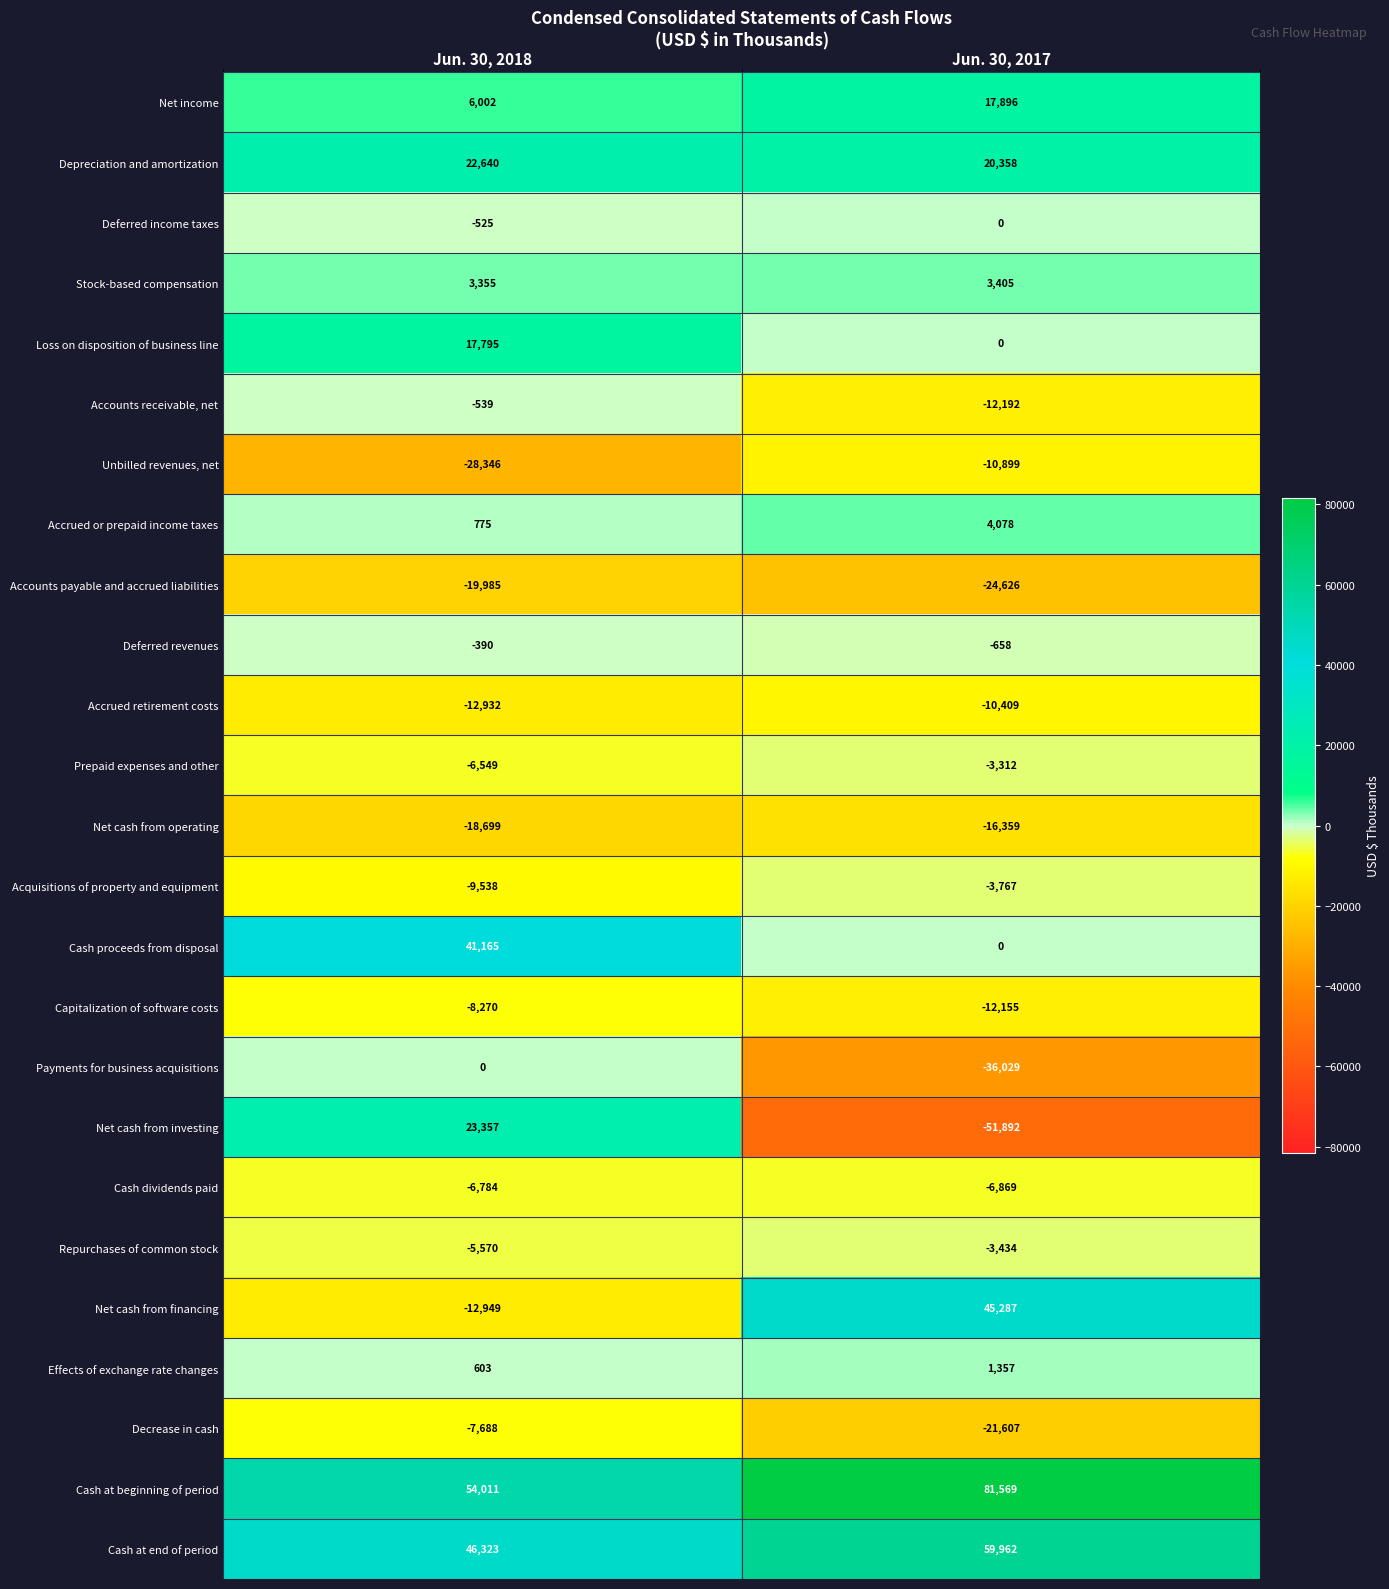

List the labels in order of Stock-based compensation value, smallest first.

Jun. 30, 2018, Jun. 30, 2017